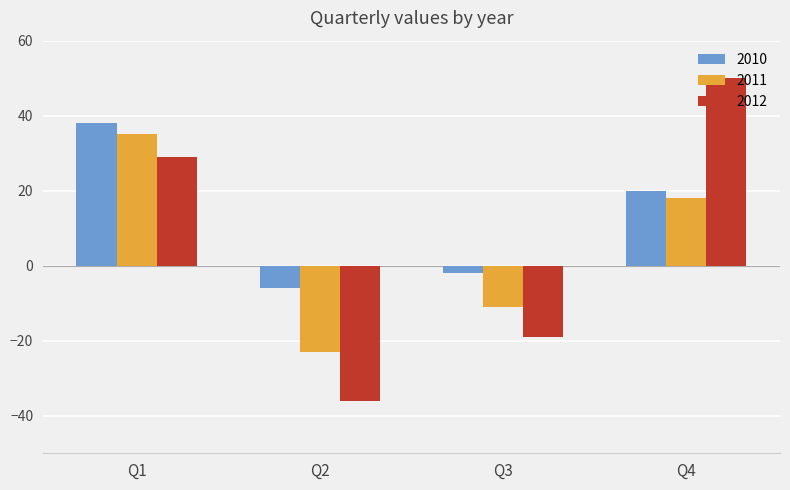

What is the sum of the 2010 values at Q1 and Q4?

58